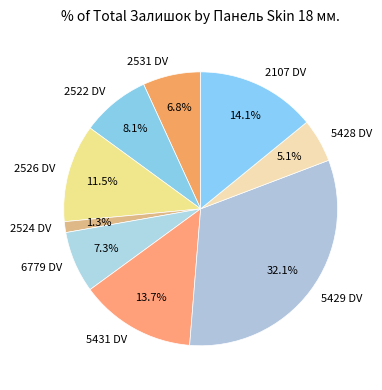

To the nearest percent, what percentage of the pie is 5429 DV?

32%